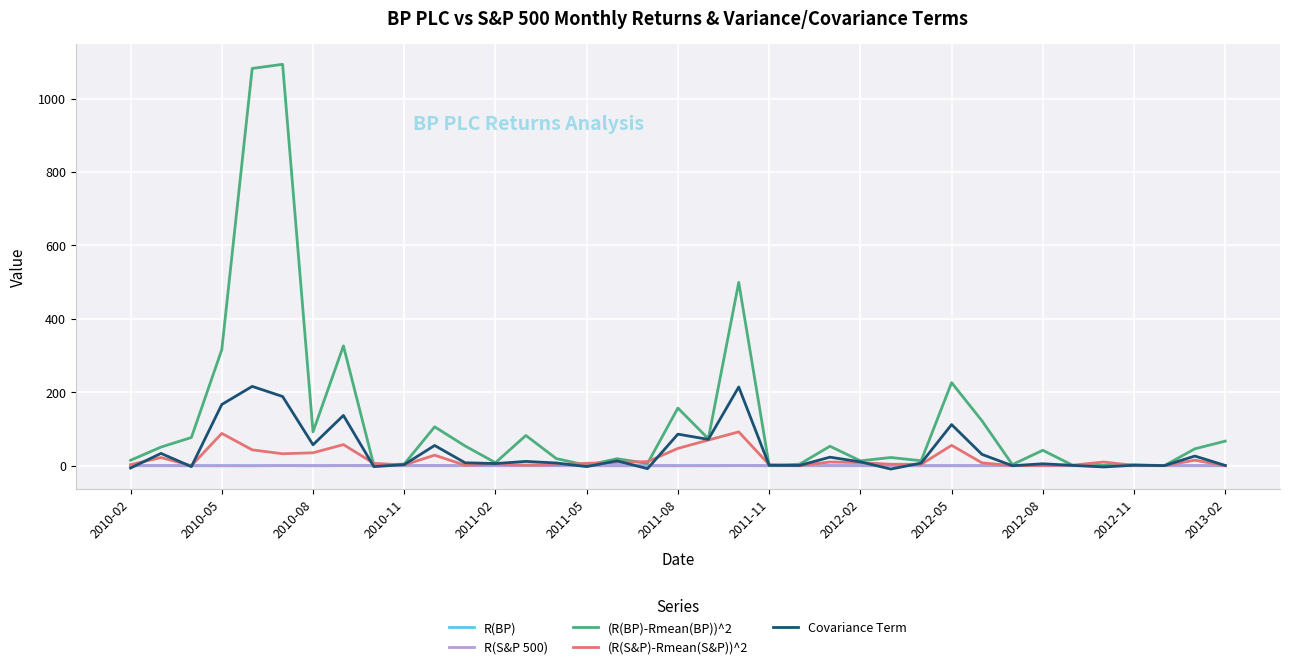

Which series has the largest total across all categories?

(R(BP)-Rmean(BP))^2